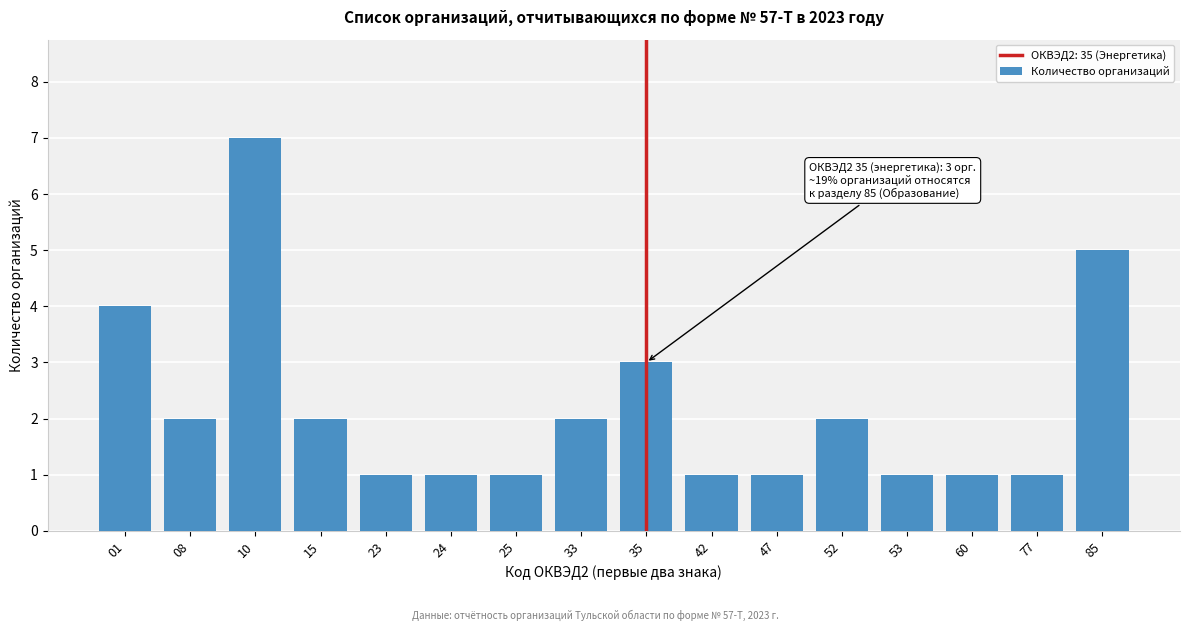

Reading right to left, what are all the values shown in this chart?

5	1	1	1	2	1	1	3	2	1	1	1	2	7	2	4